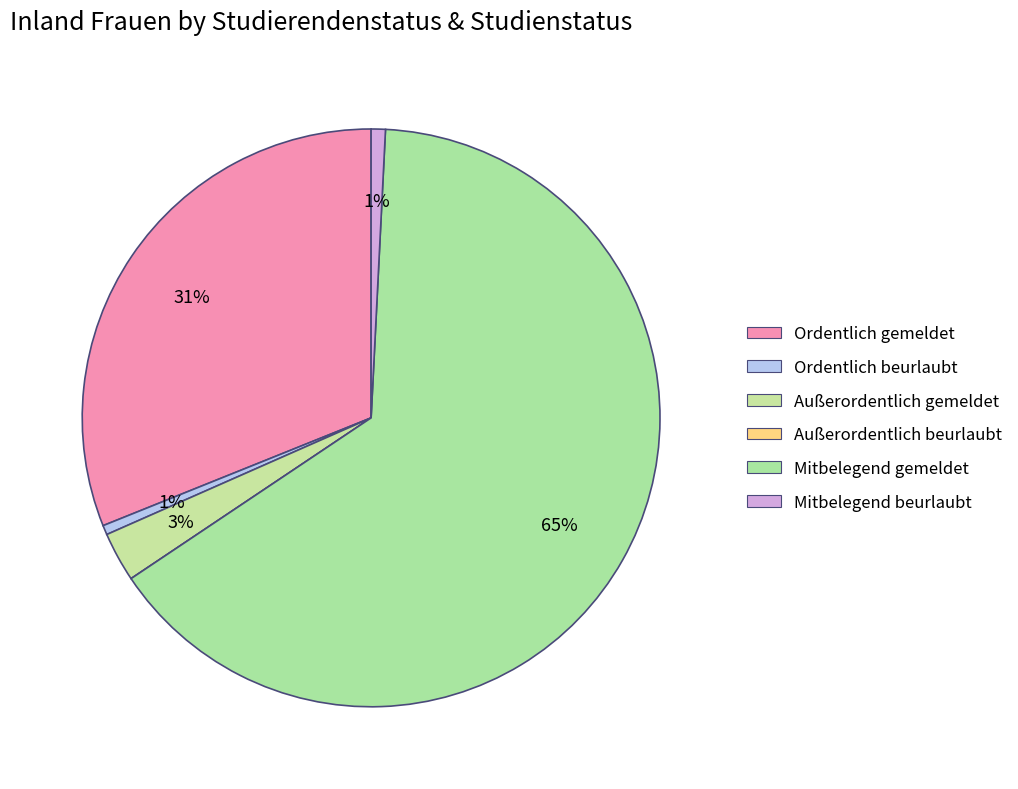

How many slices are in this pie chart?

6